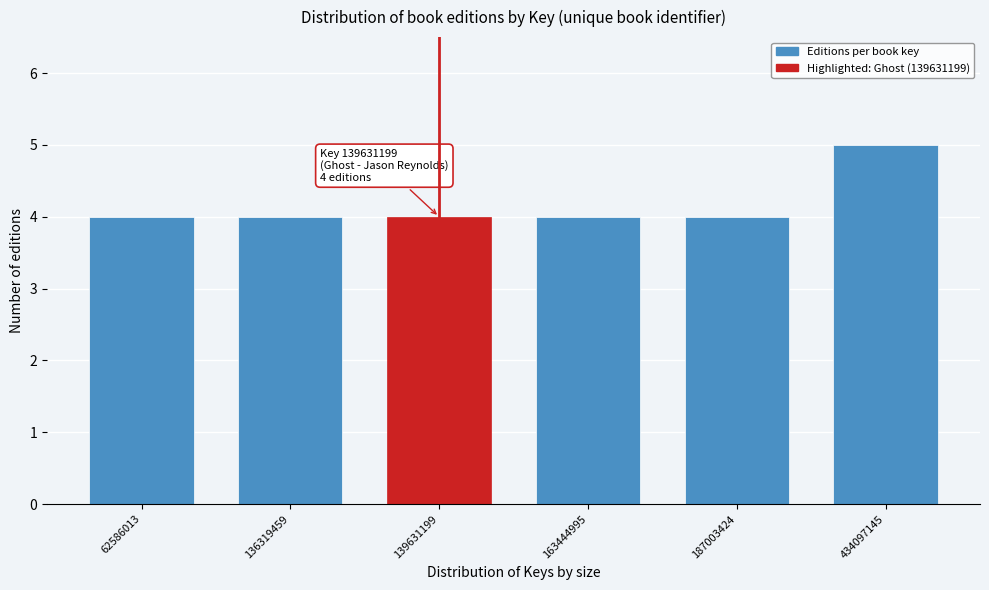

Reading left to right, list all the values displayed in this chart.

62586013=4	136319459=4	139631199=4	163444995=4	187003424=4	434097145=5